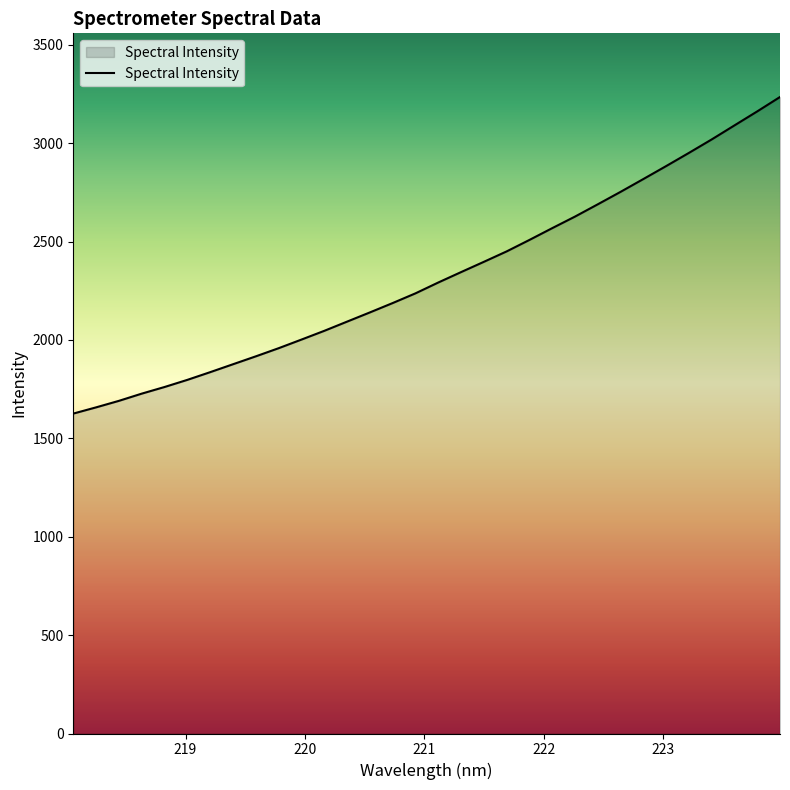

What is the smallest value displayed?

1625.7